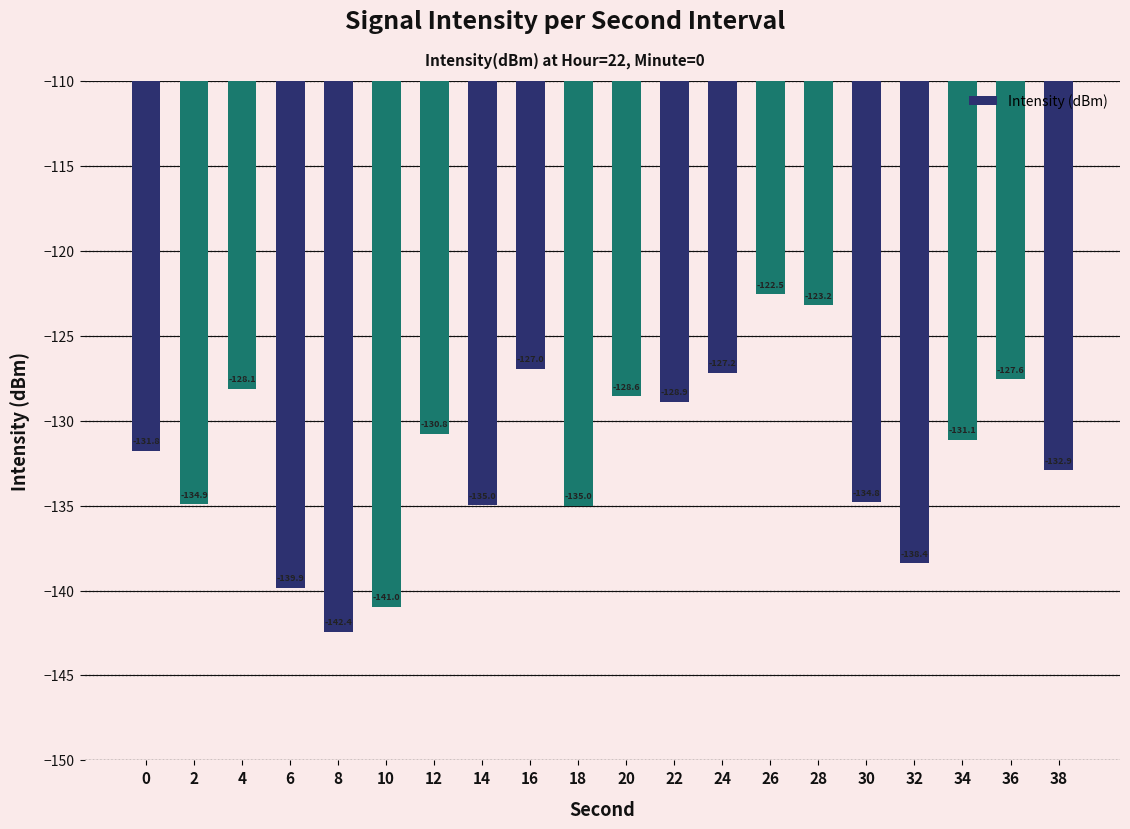

What is the minimum value shown in the chart?

-142.4